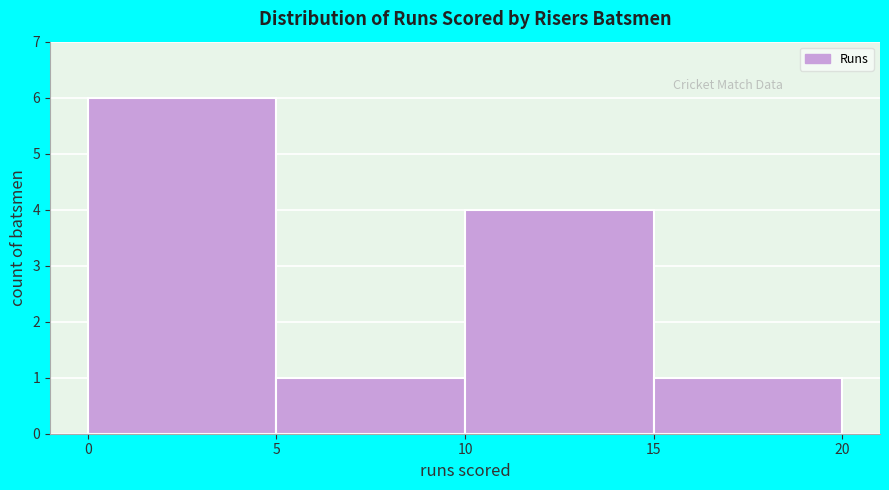

Reading left to right, transcribe this chart: for each bar, give the range it covers on the x-axis and its height. The values are not printed on the chart, so give them approximately, as read against the axis.

0 to 5: 6
5 to 10: 1
10 to 15: 4
15 to 20: 1